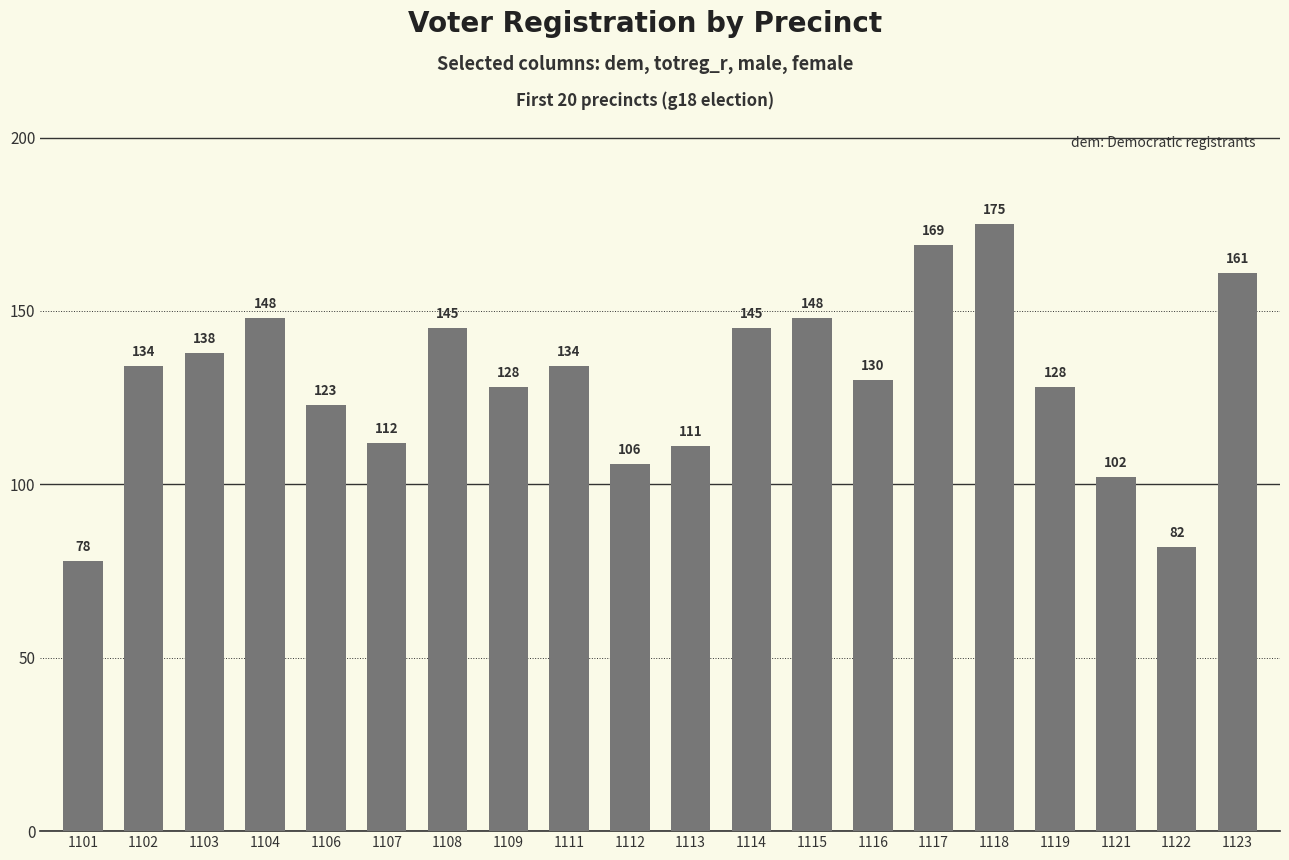

Reading left to right, transcribe all the data shown in this chart.

1101=78	1102=134	1103=138	1104=148	1106=123	1107=112	1108=145	1109=128	1111=134	1112=106	1113=111	1114=145	1115=148	1116=130	1117=169	1118=175	1119=128	1121=102	1122=82	1123=161